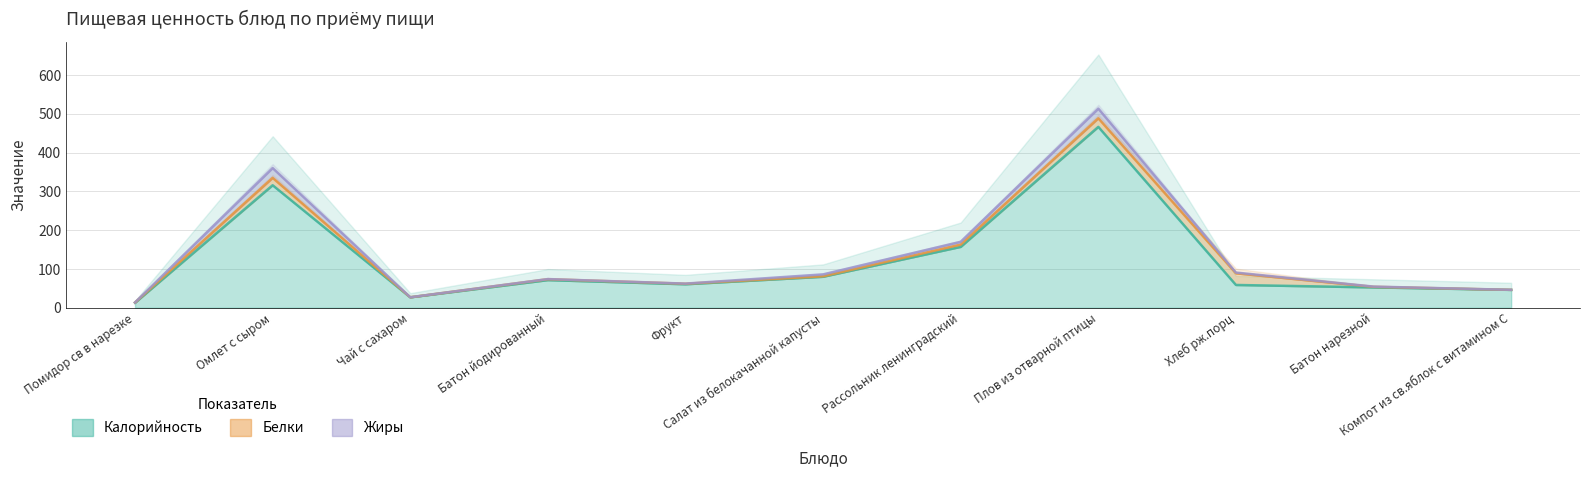

Reading left to right, list all the values displayed in this chart.

Калорийность: 12.8	315.8	26.8	71.2	60.5	79.8	156.9	466.3	58.7	52.4	46.0
Белки: 0.7	19.0	0.2	2.4	1.4	1.3	5.9	22.1	30.0	1.5	0.1
Жиры: 0.1	25.3	0.0	0.3	0.3	4.9	7.2	24.9	2.0	0.6	0.1